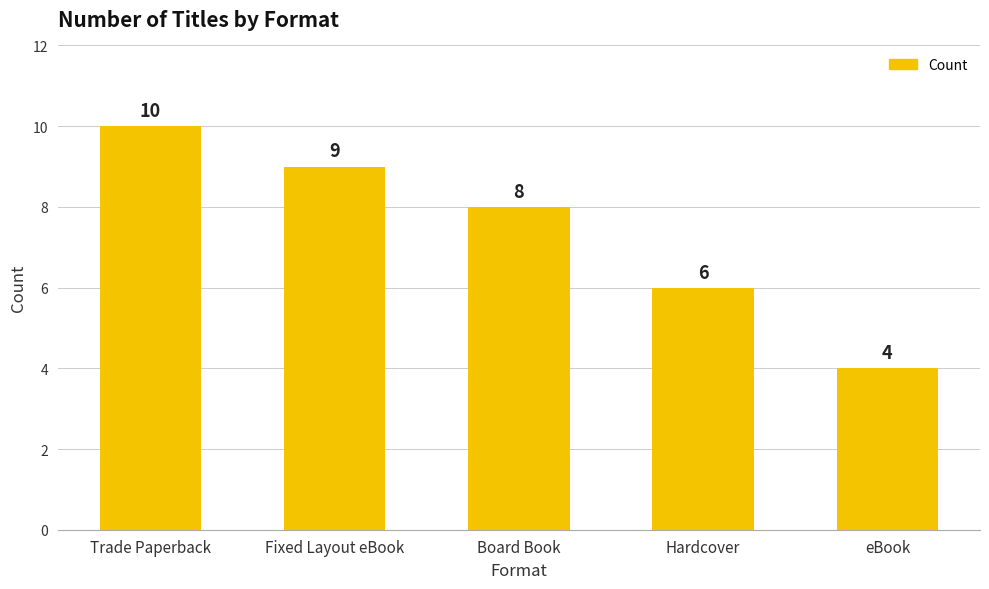

List the labels in order of value, largest first.

Trade Paperback, Fixed Layout eBook, Board Book, Hardcover, eBook